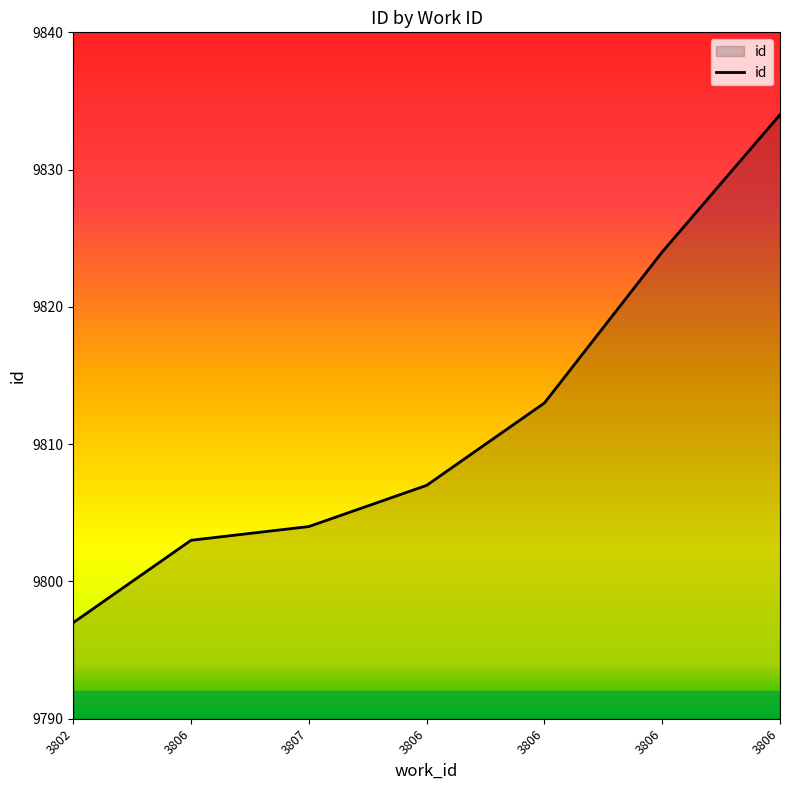

Does the chart display data point markers on the line(s)?

No